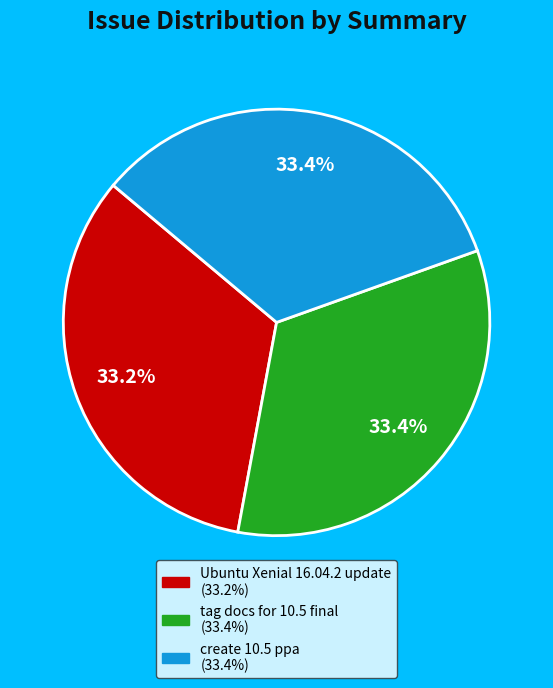

To the nearest percent, what percentage of the pie is Ubuntu Xenial 16.04.2 update?

33%